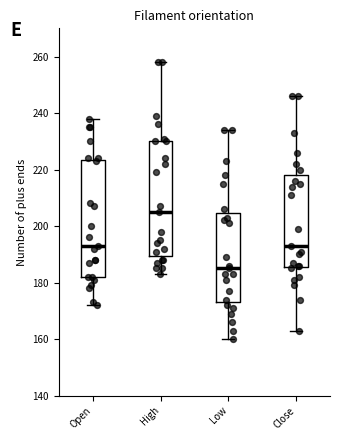

Which box's median line is the highest?

High